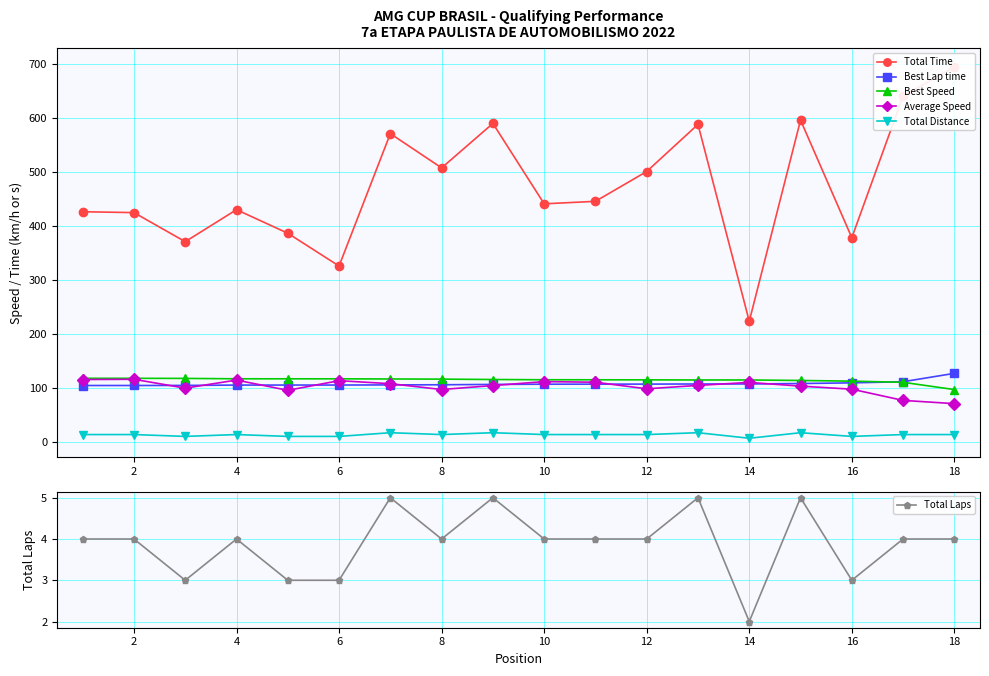

True or false: Average Speed and Total Distance intersect in this chart.

False